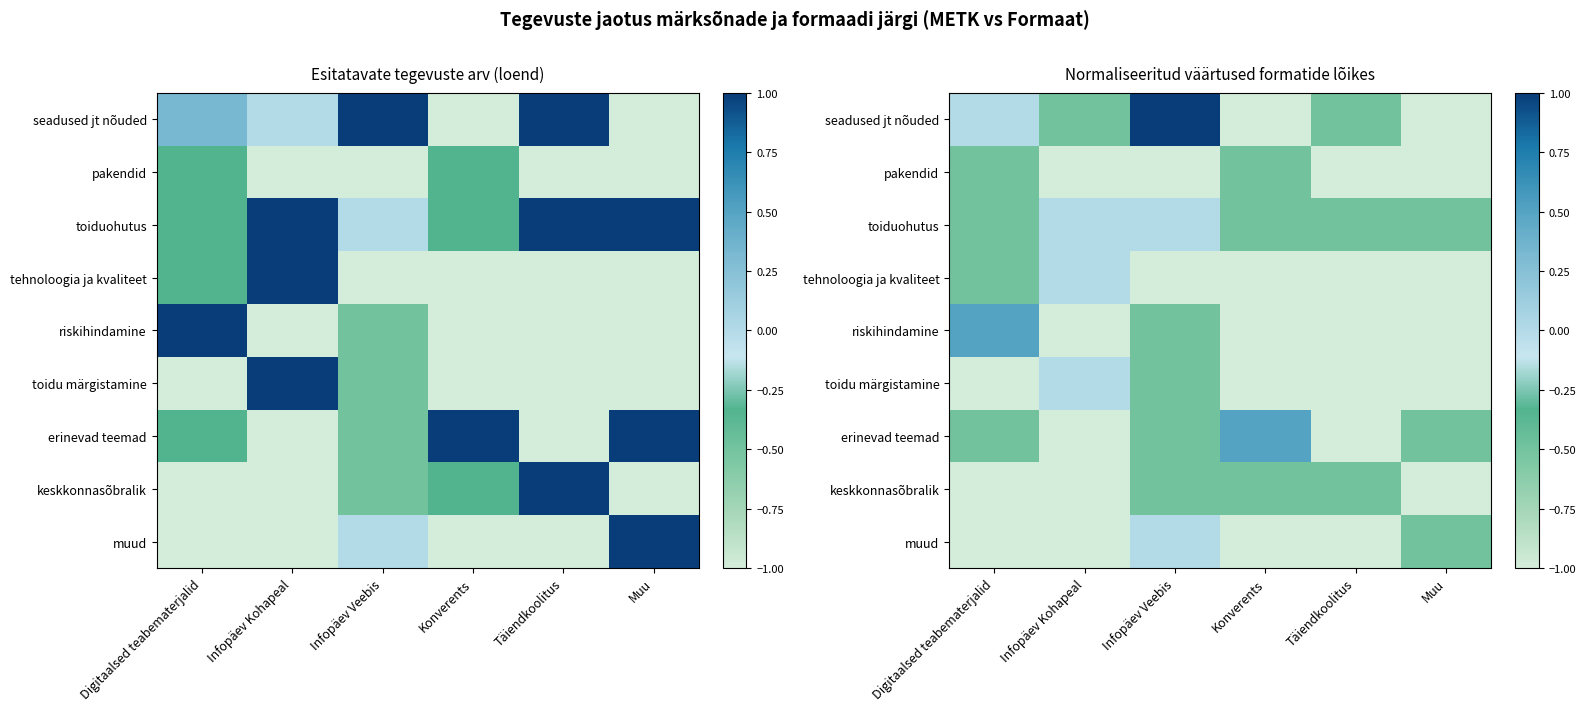

List the series in order of their peak value, highest first.

seadused jt nõuded, riskihindamine, erinevad teemad, toiduohutus, tehnoloogia ja kvaliteet, toidu märgistamine, muud, pakendid, keskkonnasõbralik